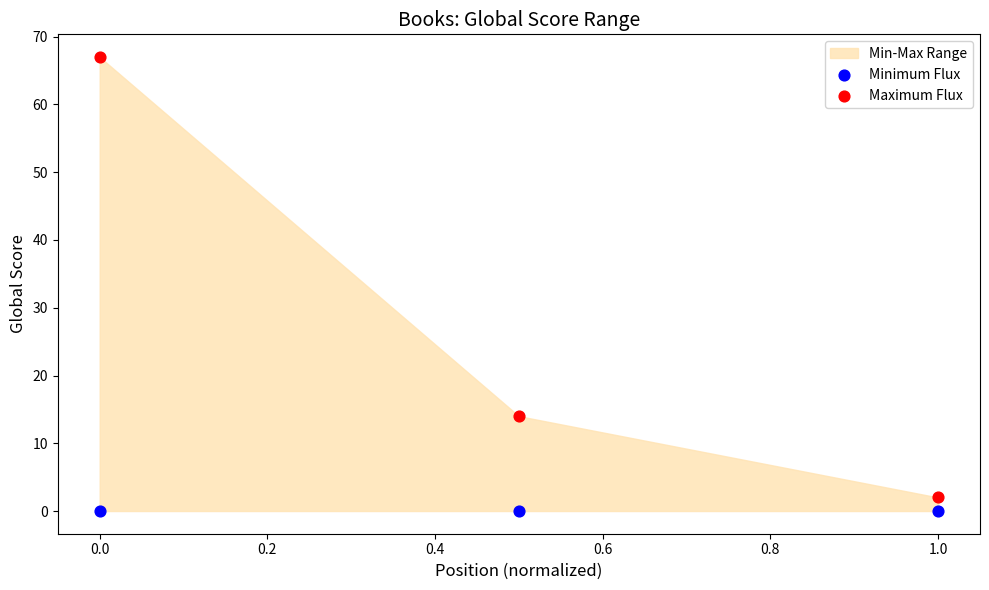

Which series contains the highest Y value?

Maximum Flux